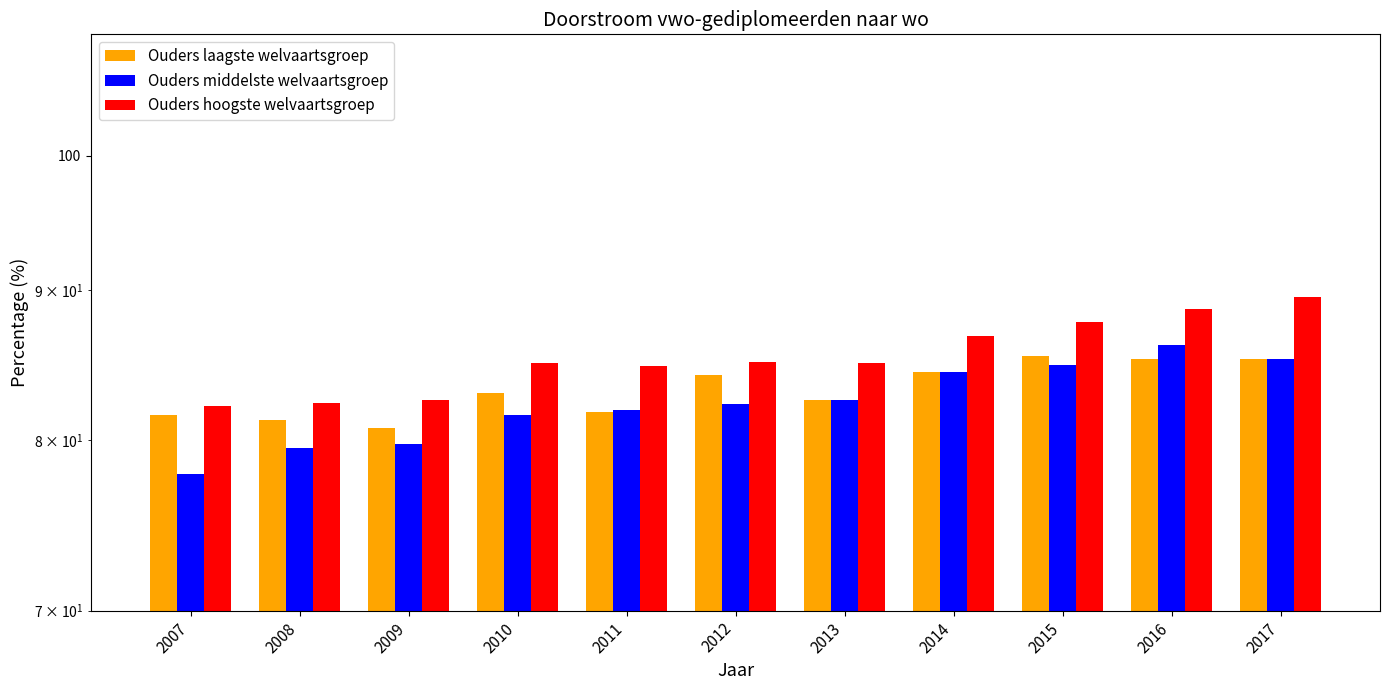

At how many categories does at least one series exceed 78?

11